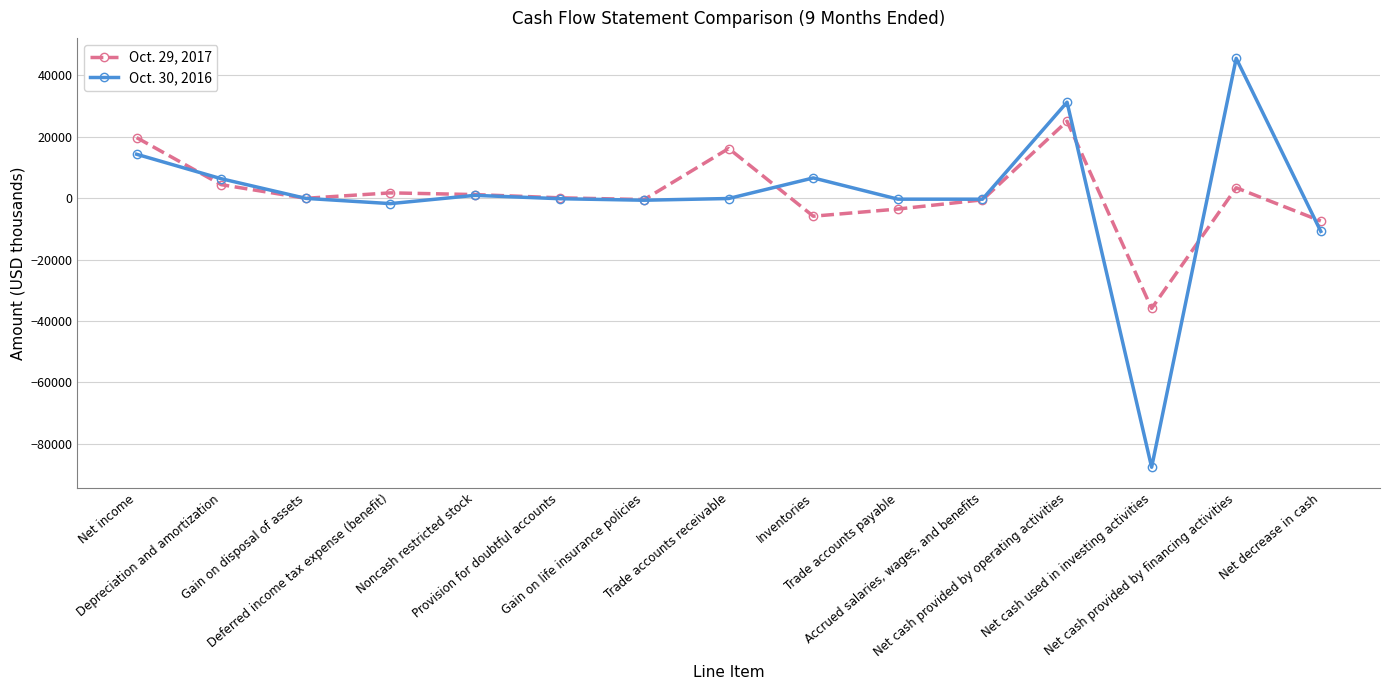

How many values in the Oct. 30, 2016 series are below -105?

7